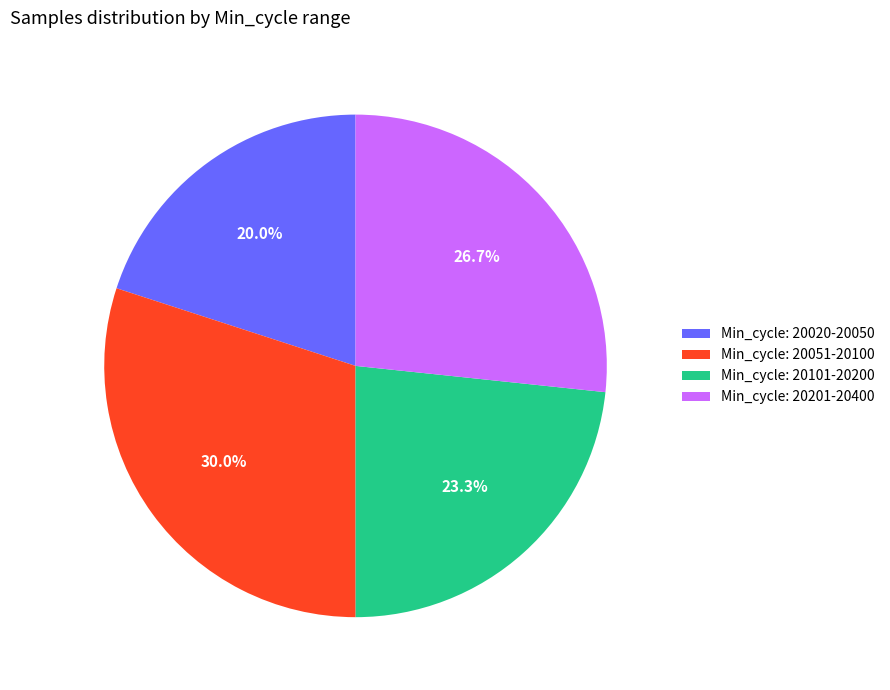

Which category has the smallest portion of the pie?

Min_cycle: 20020-20050